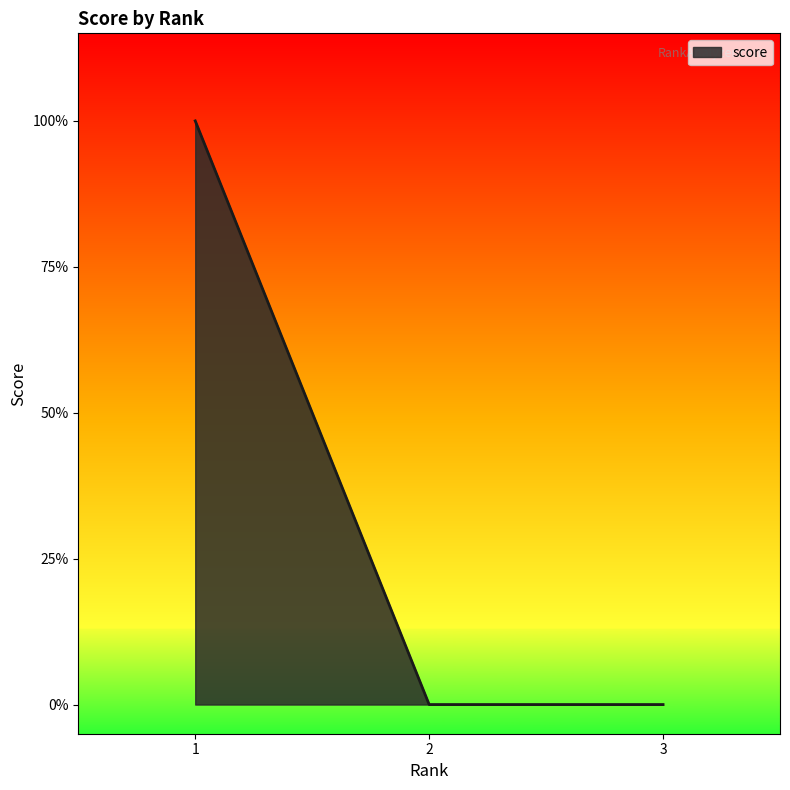

List the labels in order of value, smallest first.

2, 3, 1